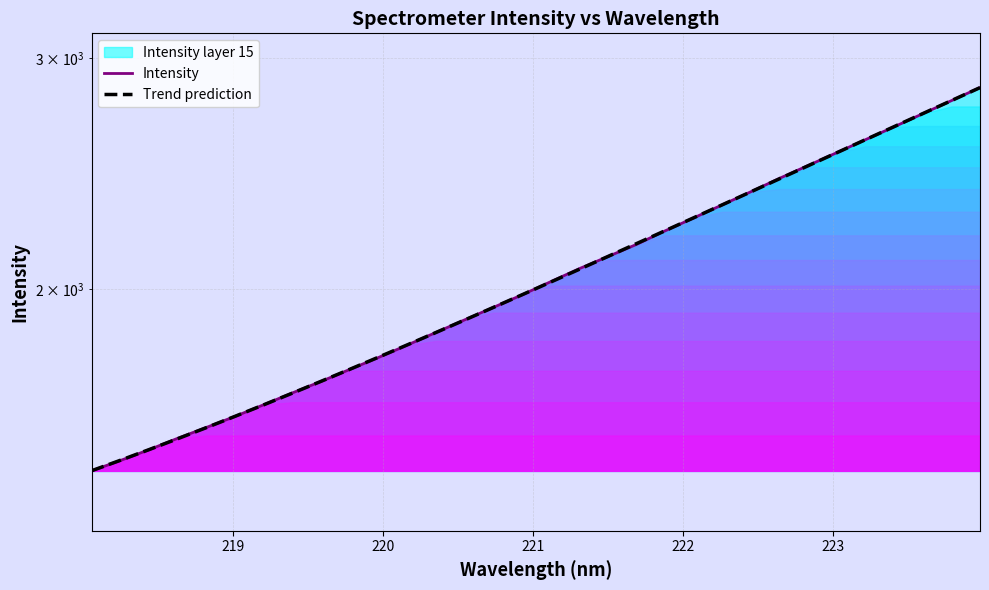

Is it true that Trend prediction equals 925.4 at 25?

False